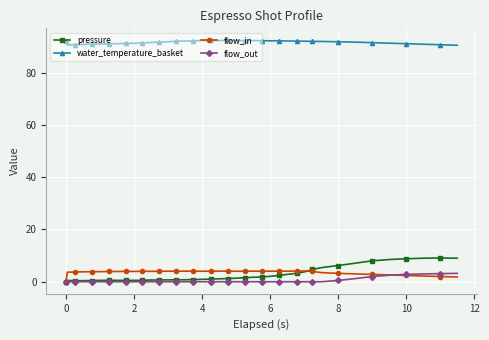

Is this an area chart (filled region under the line)?

No